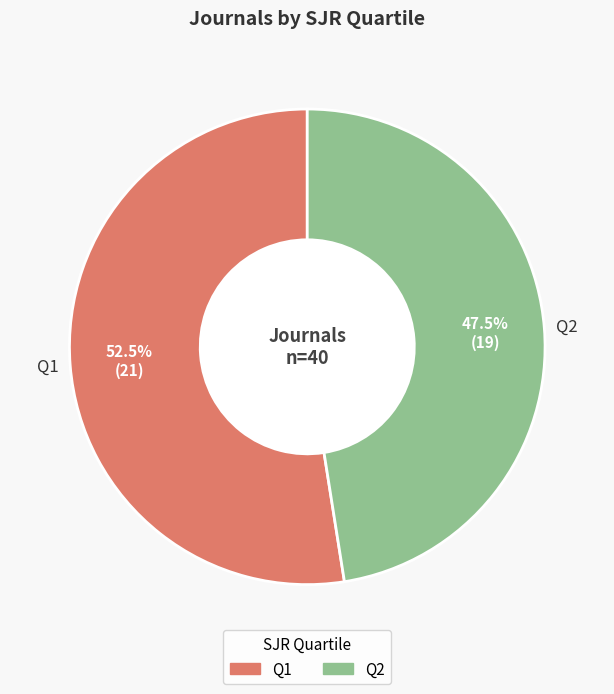

Which has a higher value, Q2 or Q1?

Q1